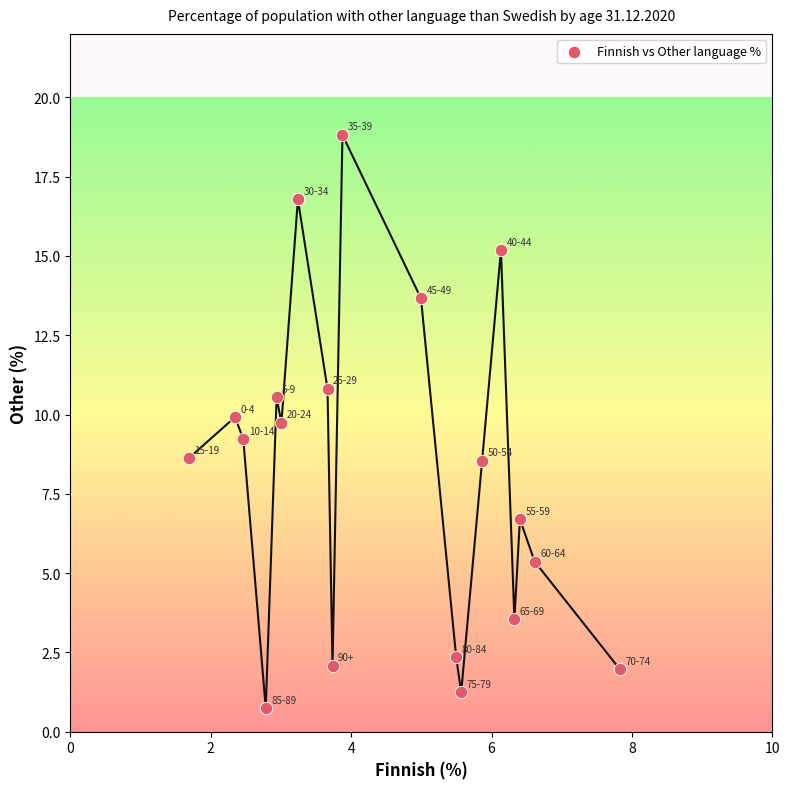

What is the range of X values (max minus min)?

6.1